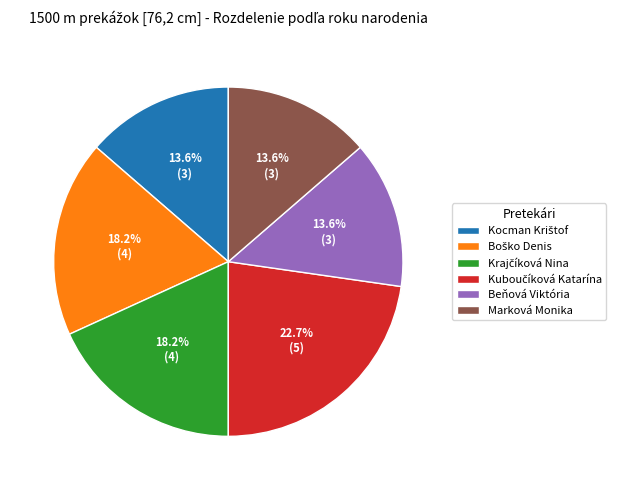

To the nearest percent, what percentage of the pie is Marková Monika?

14%